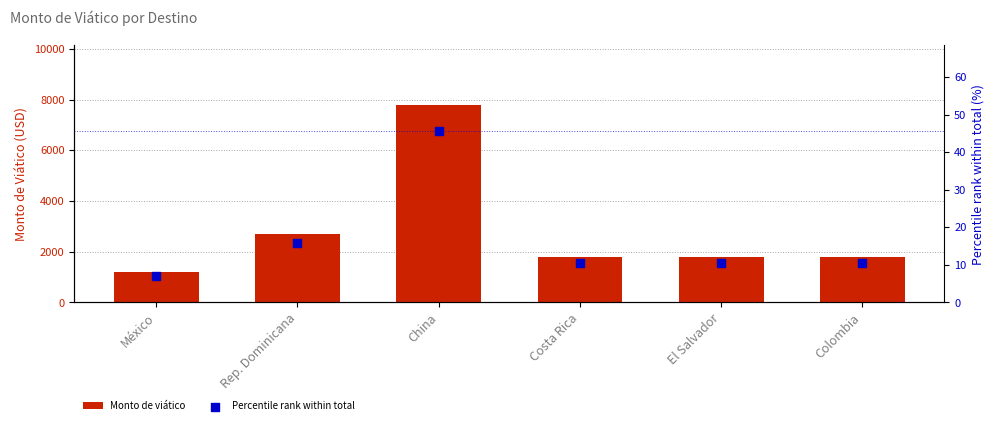

What is the total value across all series at México?

1207.0